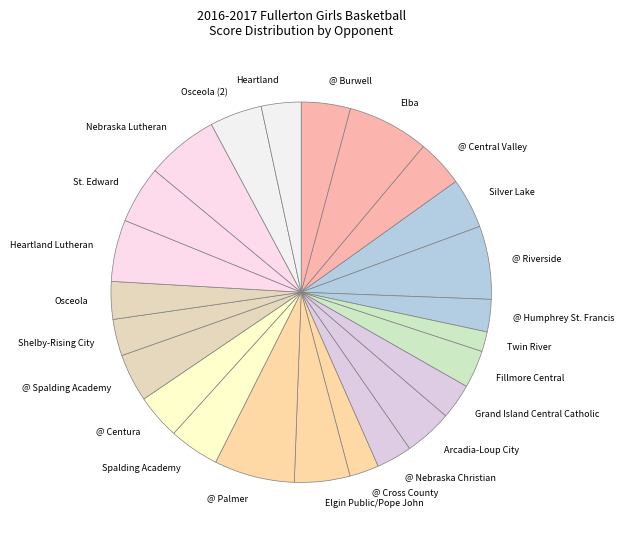

What is the ratio of the value at St. Edward to the value at Nebraska Lutheran?

0.8